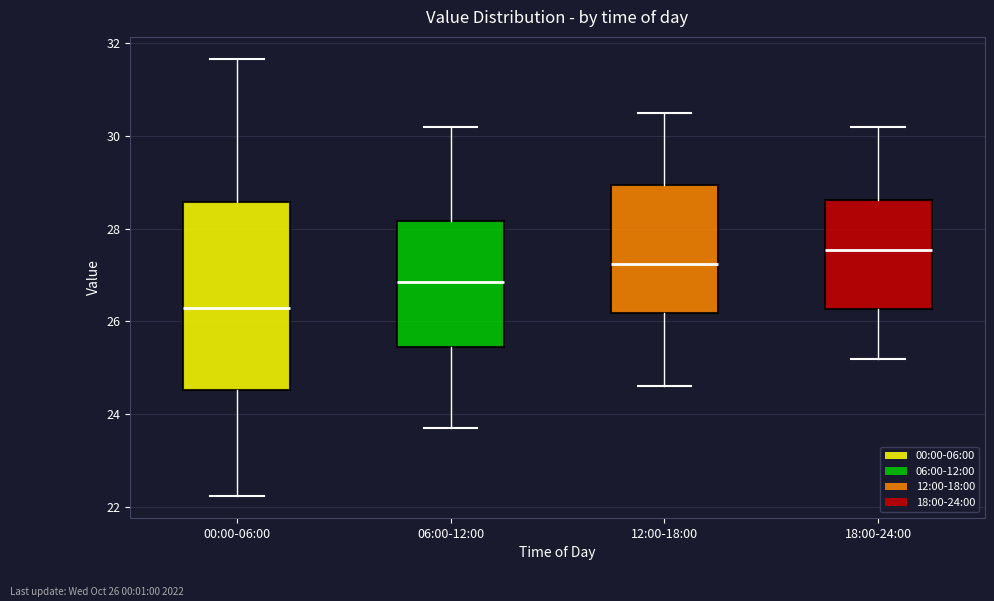

Comparing the boxes themselves (not the whiskers), which one is the tallest?

00:00-06:00